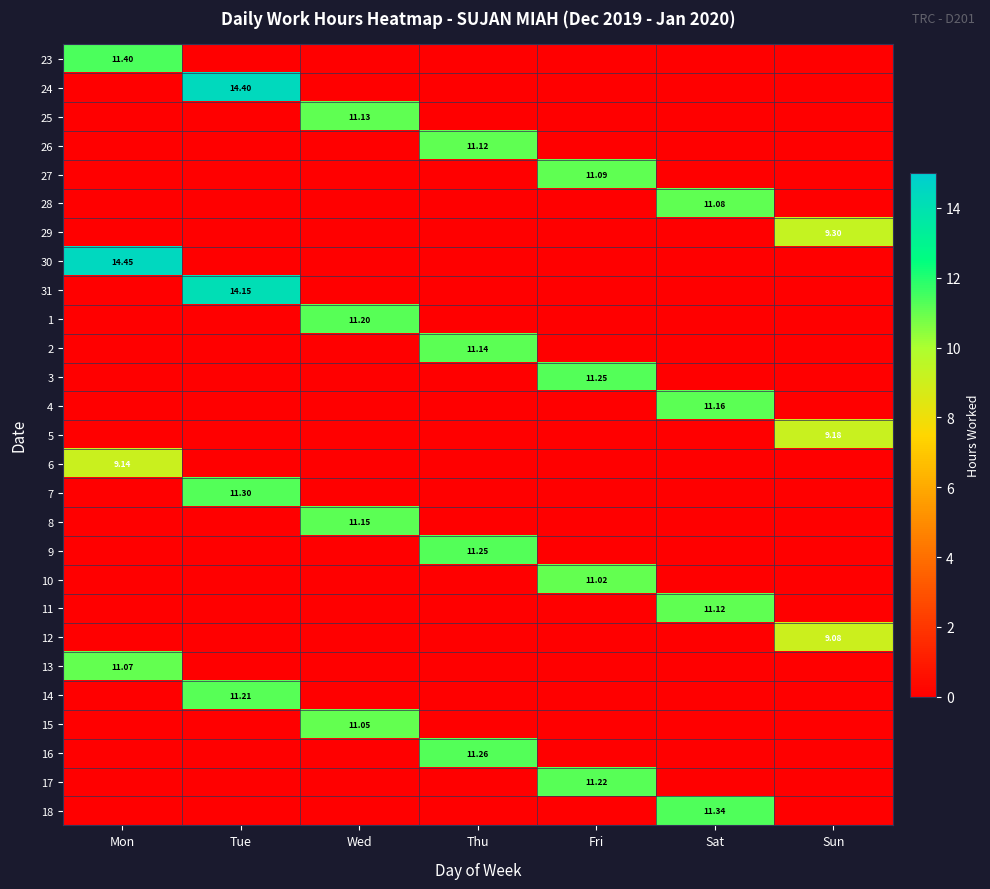

At which category is the sum across all series the highest?

Tue